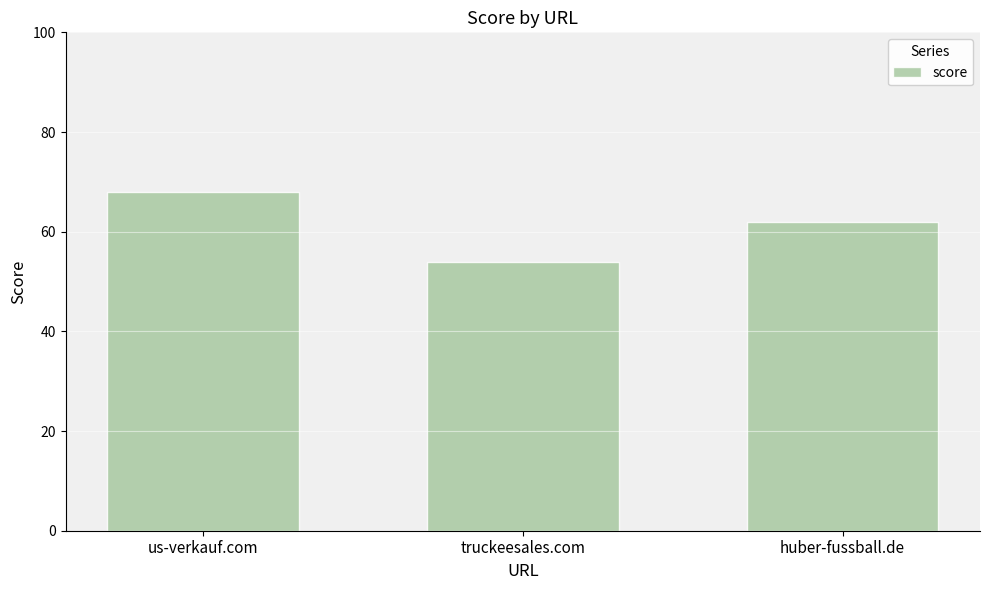

How many bars are there in total?

3